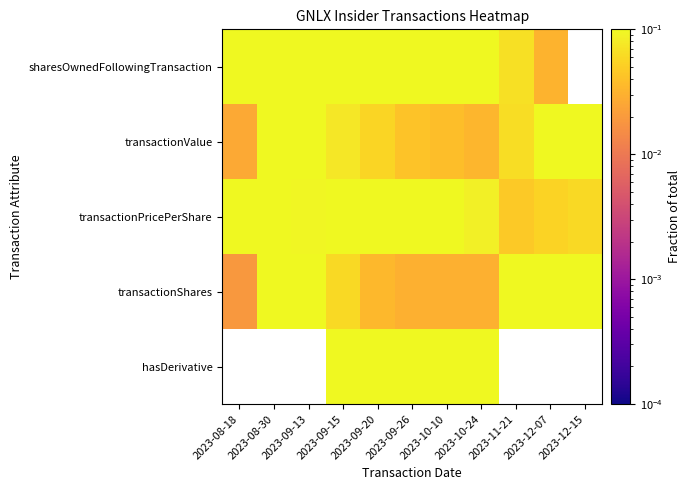

Rank the series by their maximum value, from lowest to highest.

transactionPricePerShare, hasDerivative, sharesOwnedFollowingTransaction, transactionValue, transactionShares